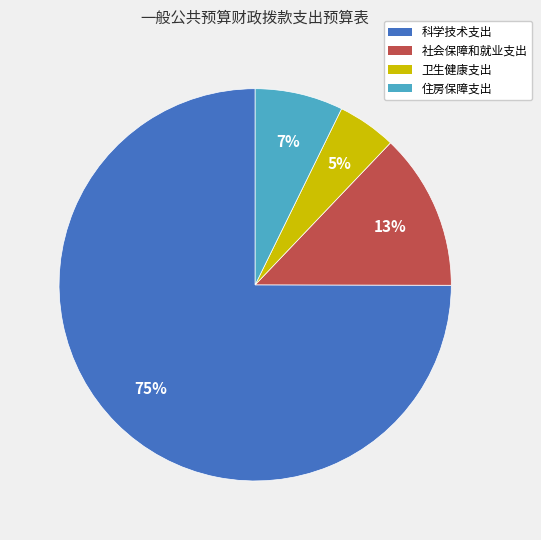

Which category accounts for the majority?

科学技术支出